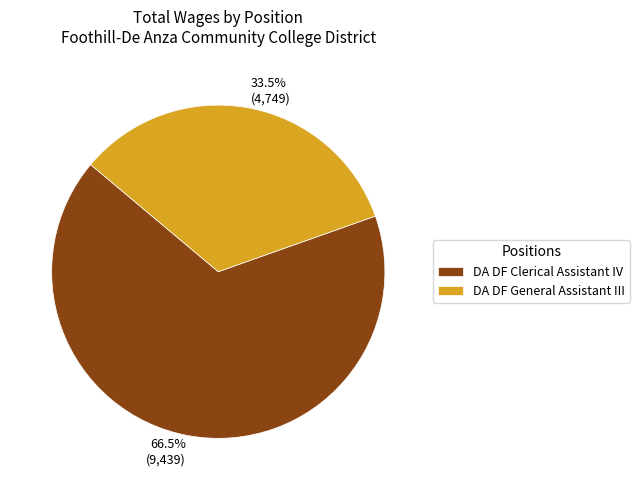

How many slices are in this pie chart?

2